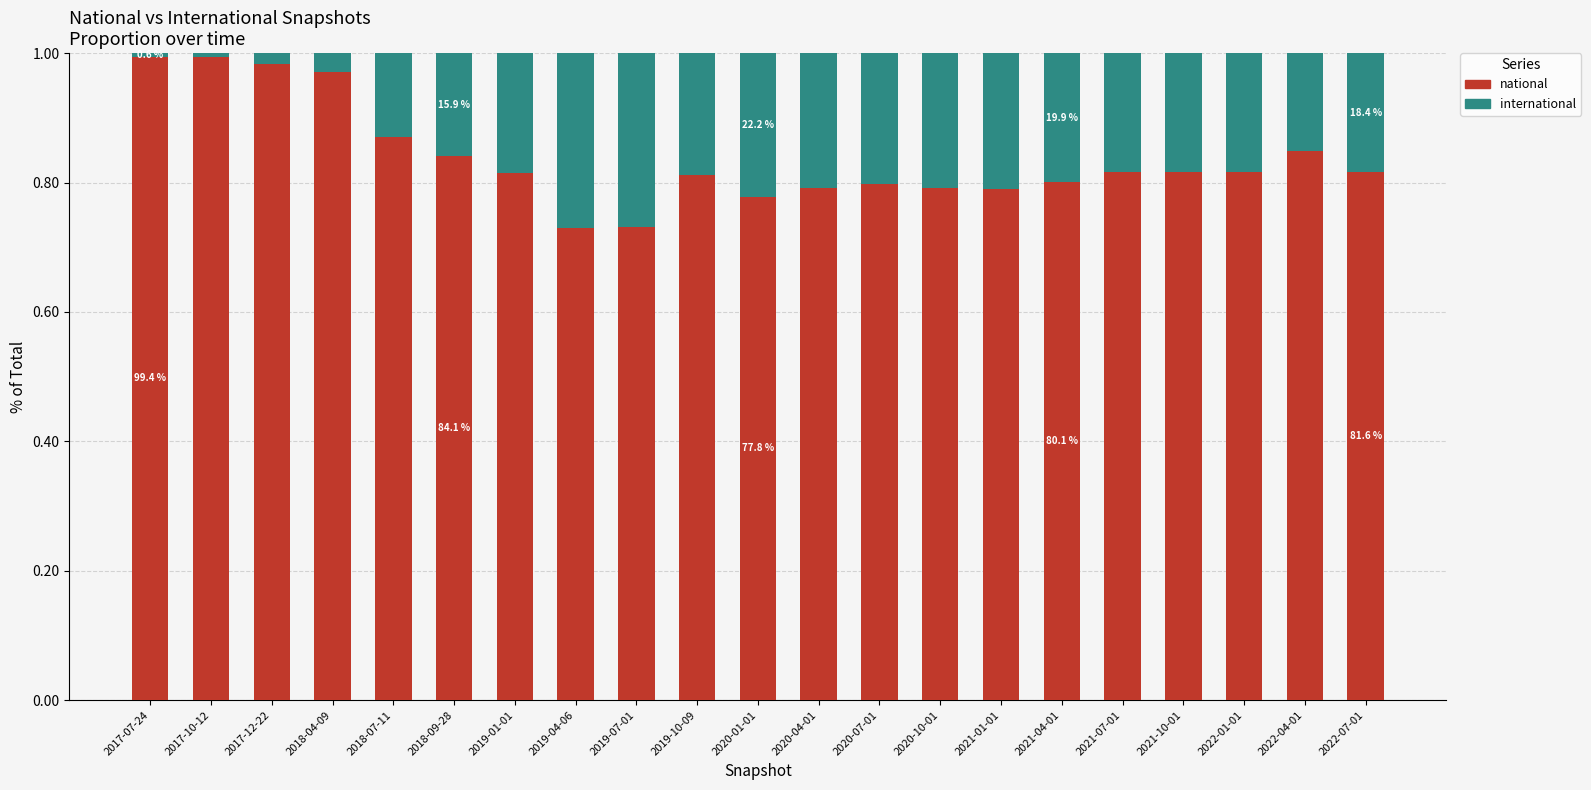

True or false: national has a value of 0.2 at 2022-07-01.

False